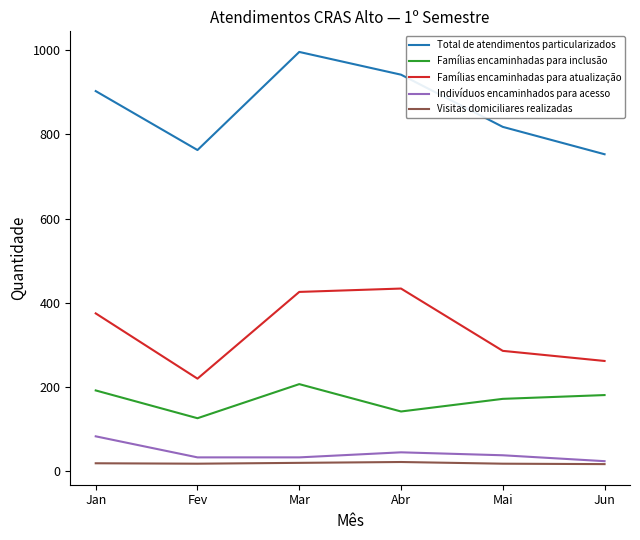

Is it true that Total de atendimentos particularizados equals 818 at Mai?

True